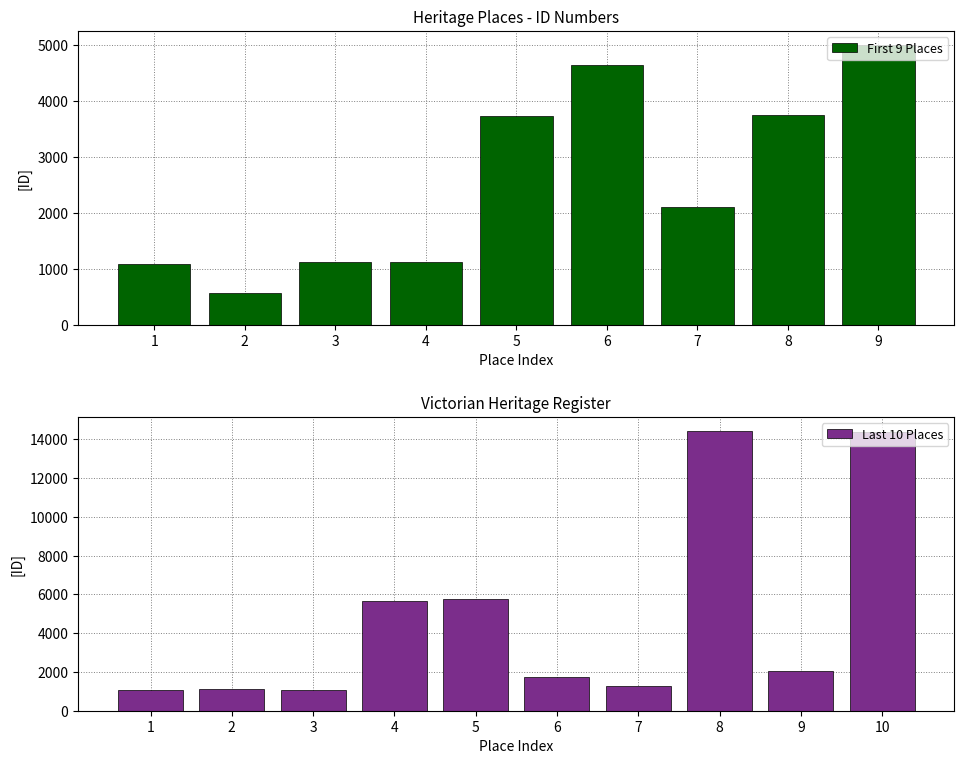

Reading right to left, what are all the values shown in this chart?

14365	2048	14436	1278	1716	5772	5662	1088	1126	1086	4996	3752	2104	4631	3730	1124	1123	557	1084